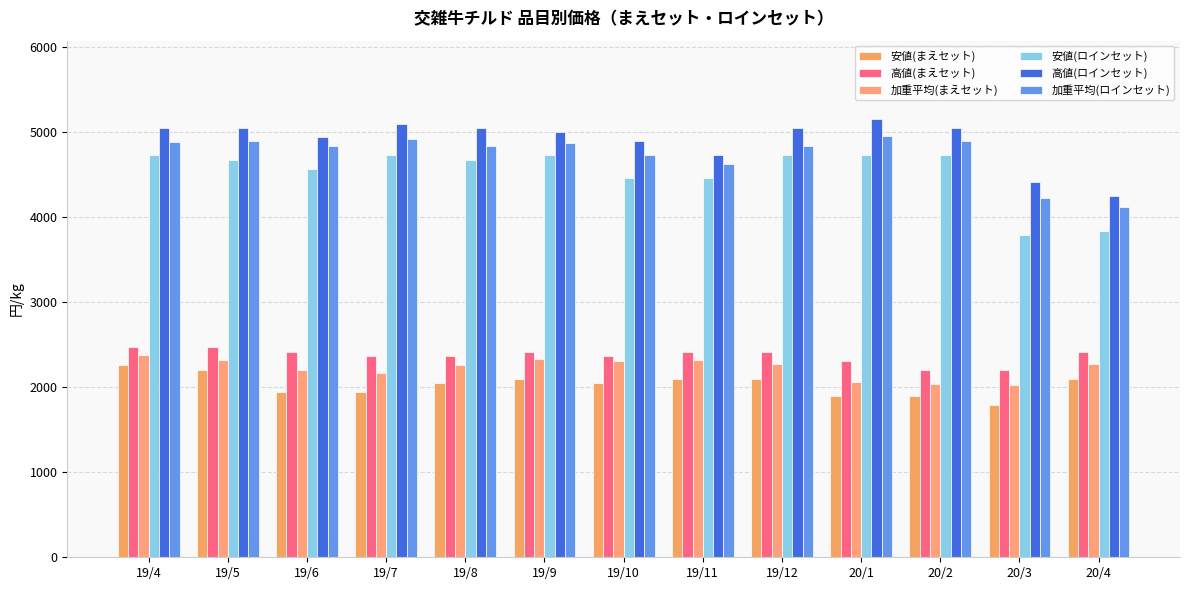

At how many categories does at least one series exceed 2404?

13